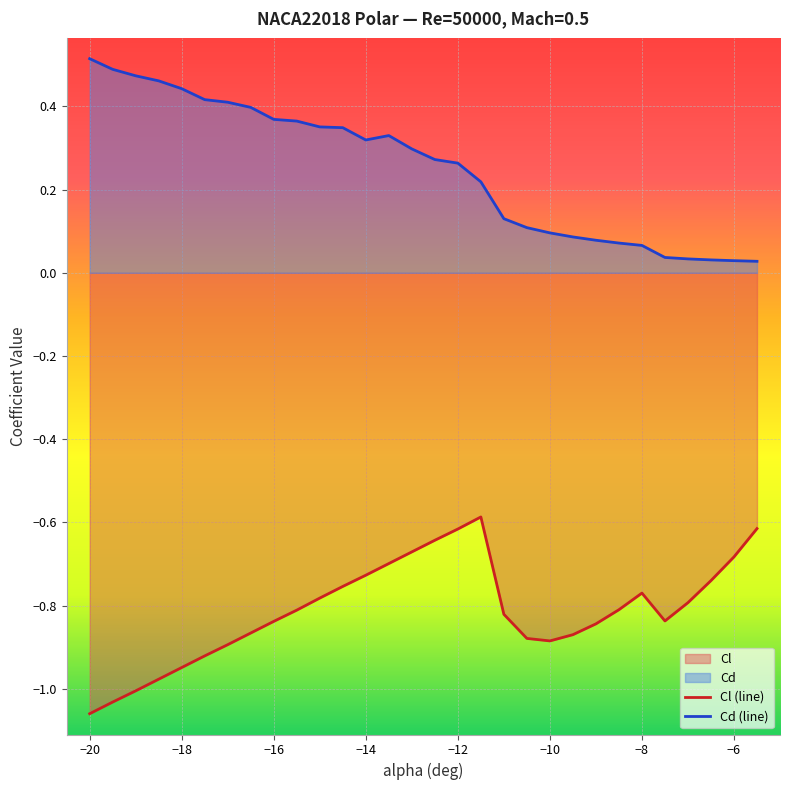

The Cd (line) series shows 0.2 at −16. True or false?

False